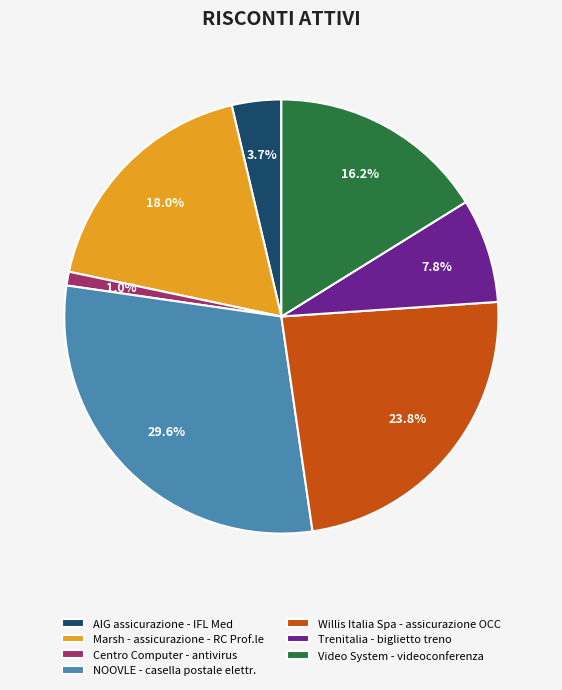

Combined, do AIG assicurazione - IFL Med and NOOVLE - casella postale elettr. account for over 50%?

No